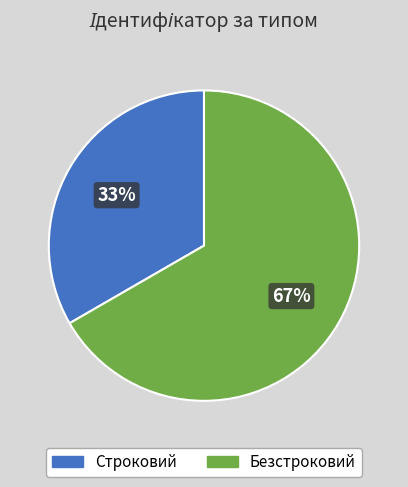

Does any single category account for the majority?

Yes